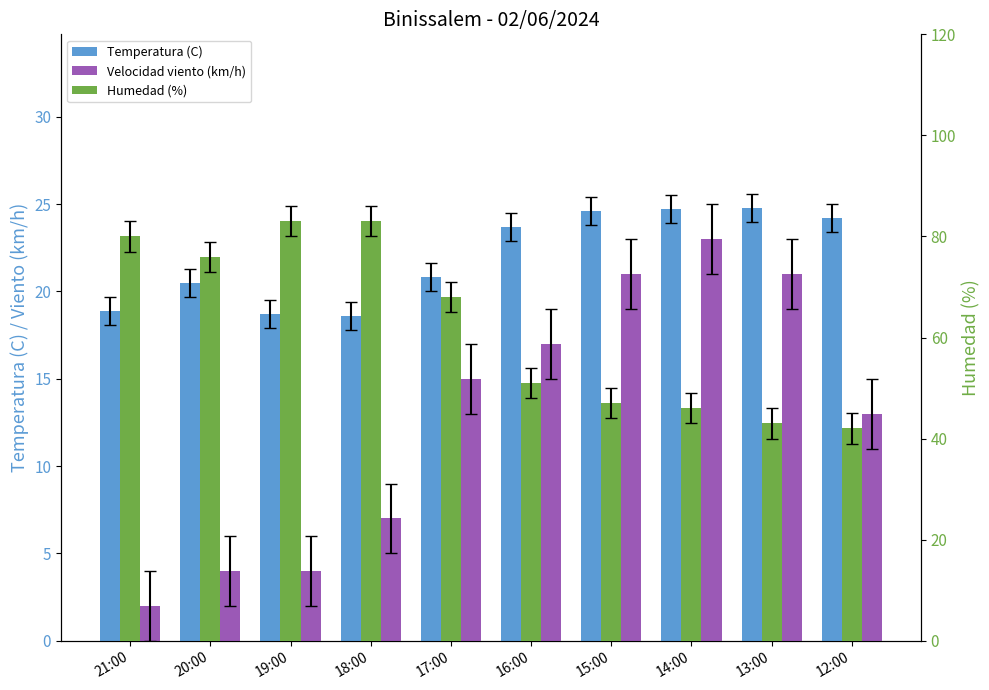

What is the difference between the highest and lowest values at 16:00?

34.0